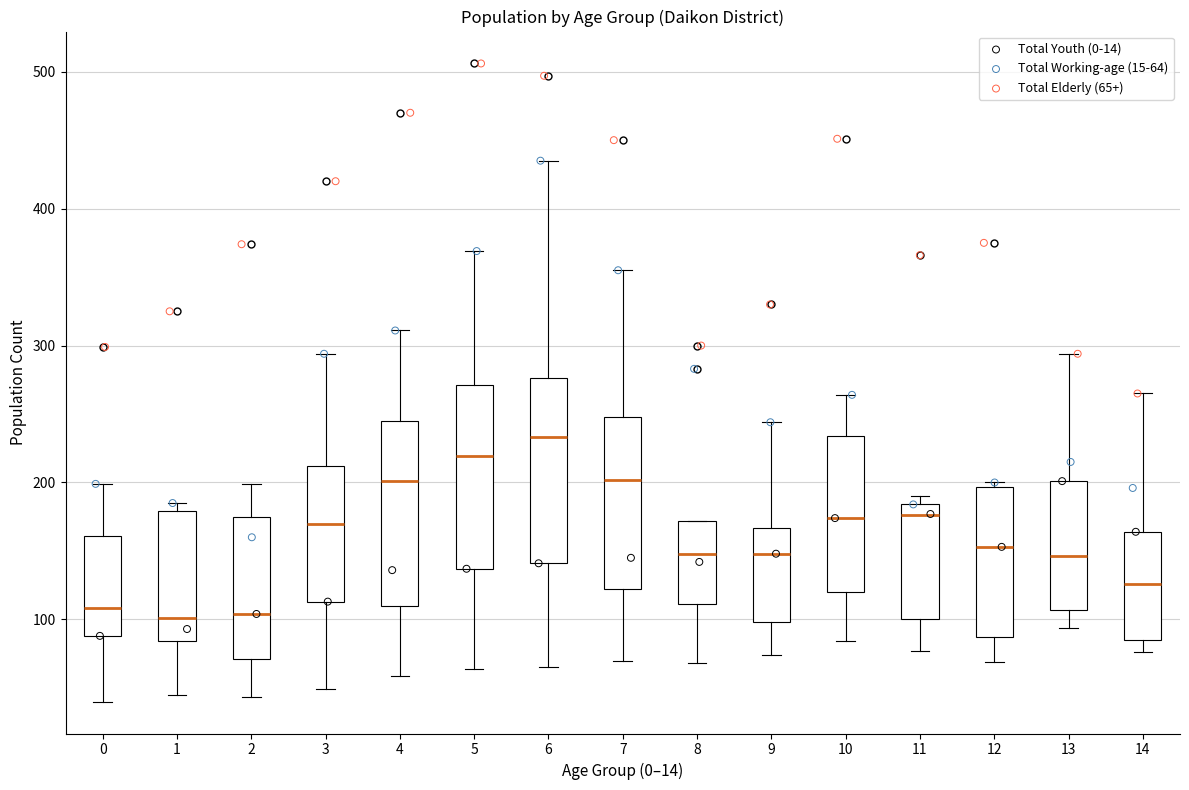

What are all the series names shown in the legend?

Total Youth (0-14), Total Working-age (15-64), Total Elderly (65+)